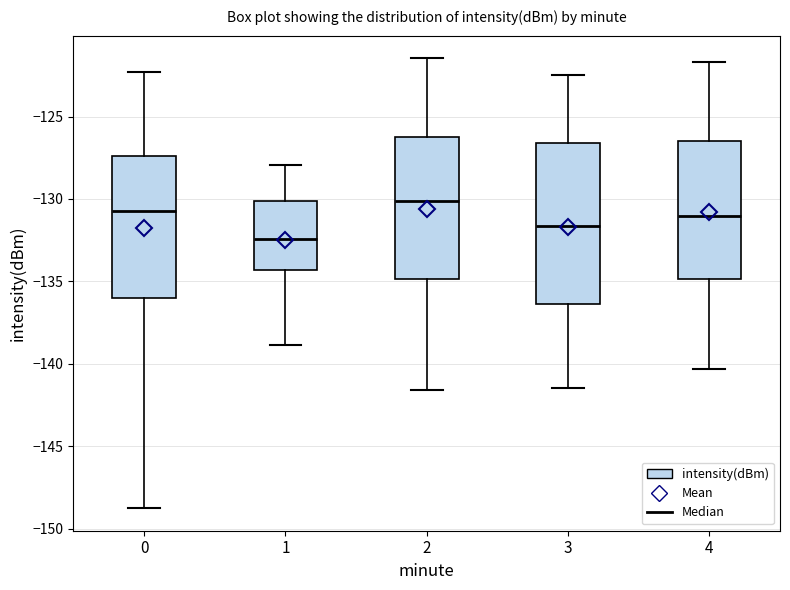

Reading left to right, read every box against the y-axis: the position of its median line, the range the box covers, and the ends of its whiskers. The values are not printed on the chart, so give them approximately, as read against the axis.

0: median -130.5, box -136.0 to -127.5, whiskers -149.0 to -122.5
1: median -132.5, box -134.5 to -130.0, whiskers -139.0 to -128.0
2: median -130.0, box -135.0 to -126.0, whiskers -141.5 to -121.5
3: median -131.5, box -136.5 to -126.5, whiskers -141.5 to -122.5
4: median -131.0, box -135.0 to -126.5, whiskers -140.5 to -121.5